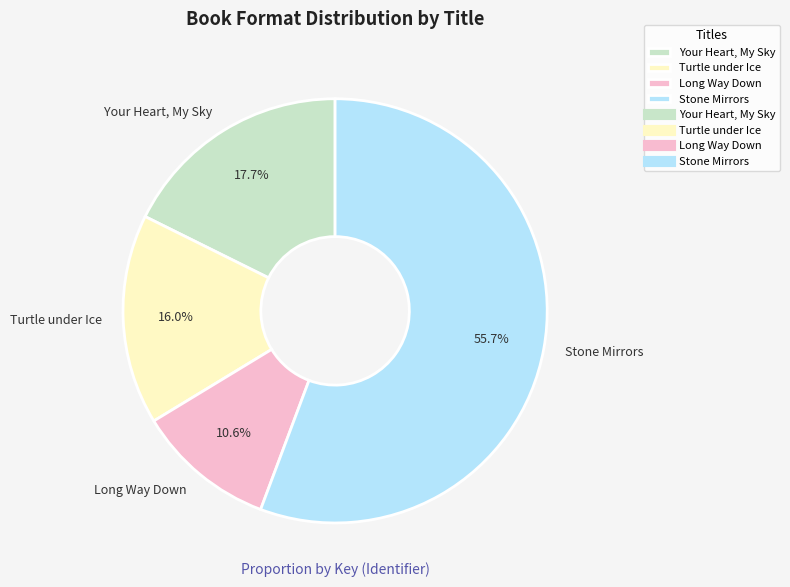

Do Long Way Down and Stone Mirrors together represent more than half of the pie?

Yes